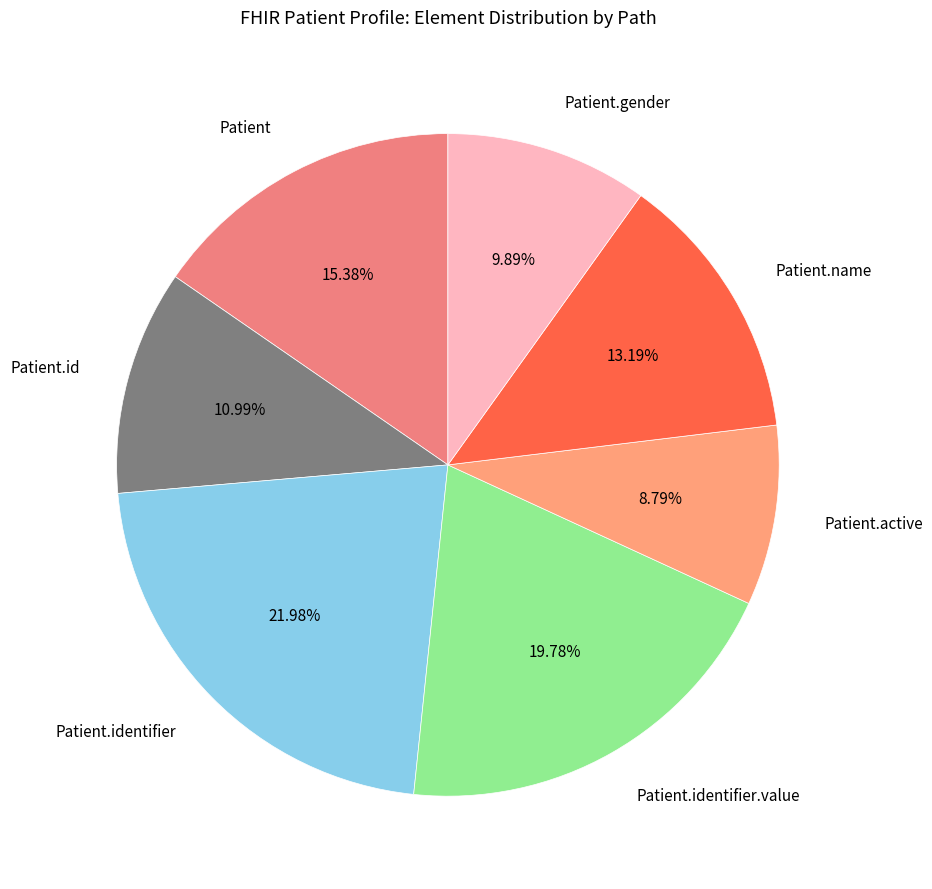

Does Patient.gender account for over 50% of the chart?

No